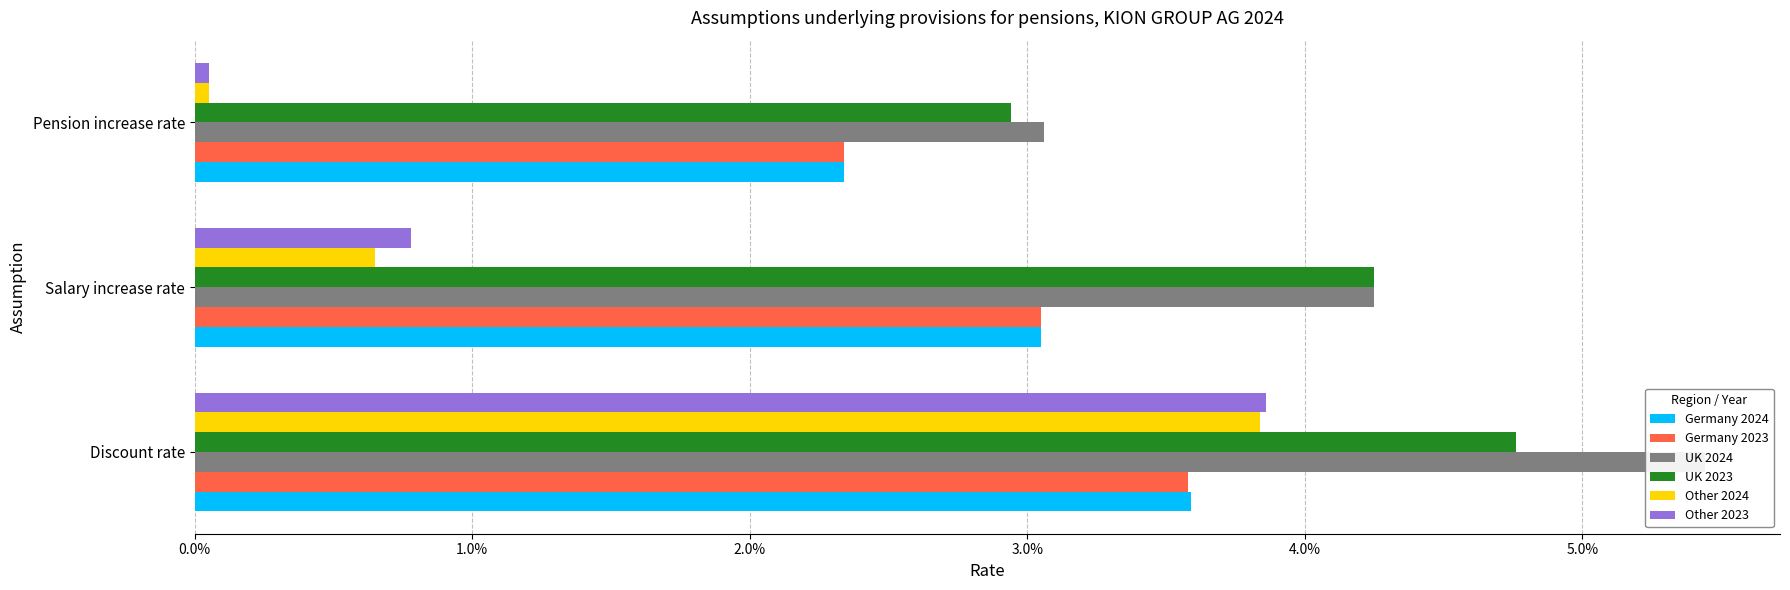

Which series has the largest range (max minus min)?

Other 2023